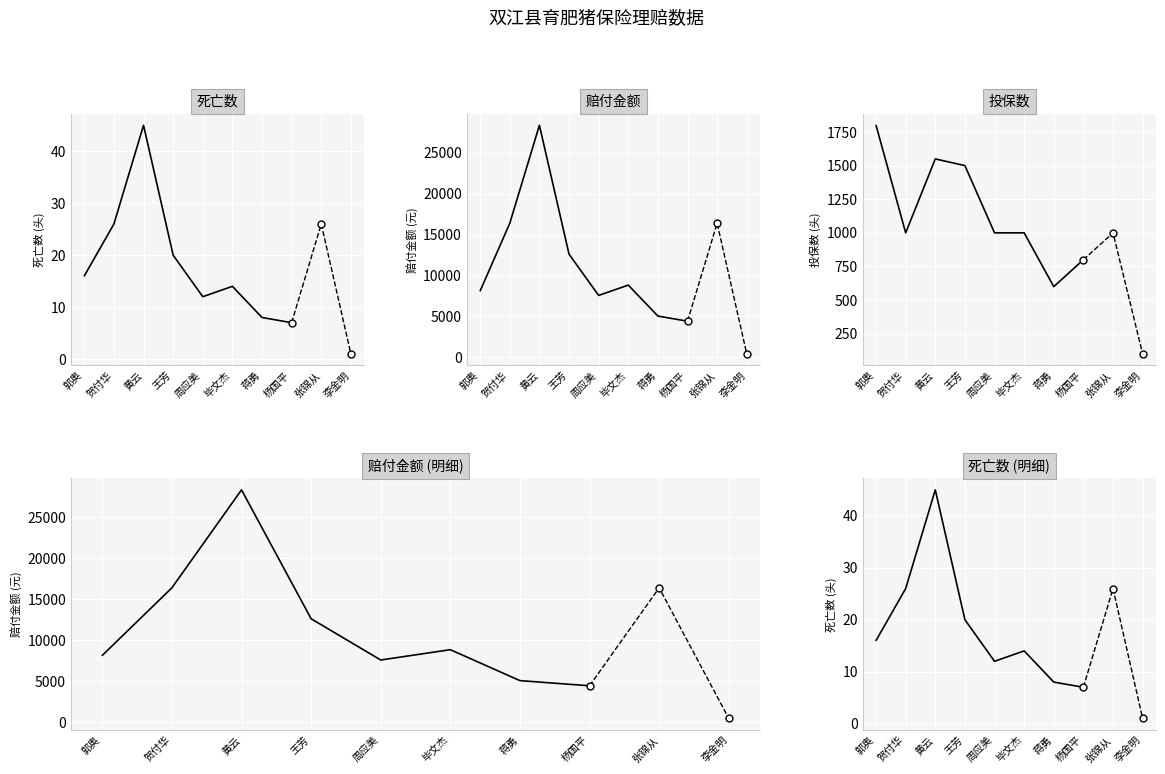

What value does the 死亡数 series have at 毕文杰, to the nearest 5?

15